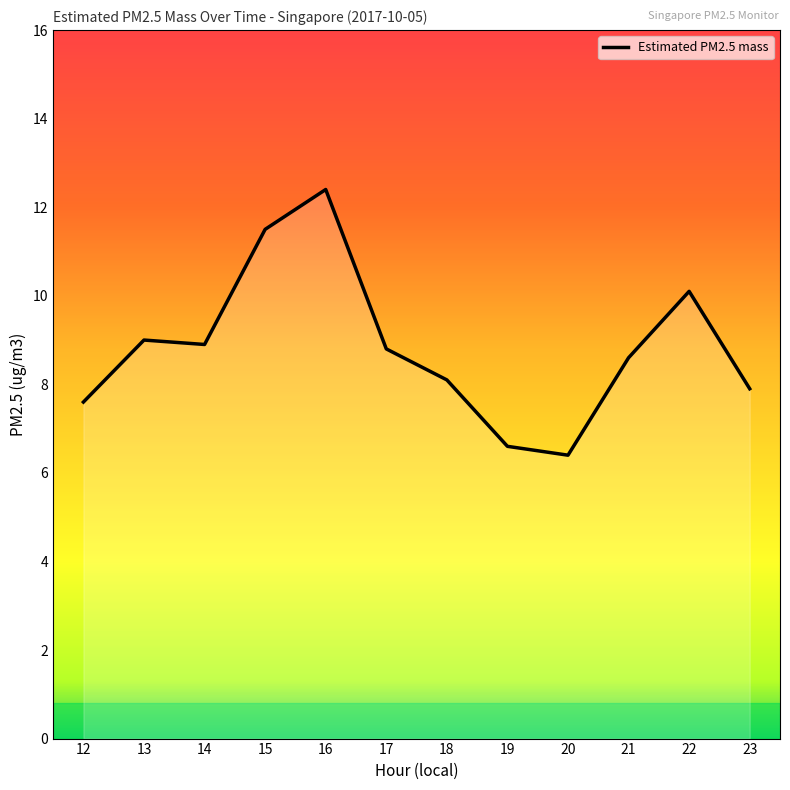

How many data points are above 8?

8